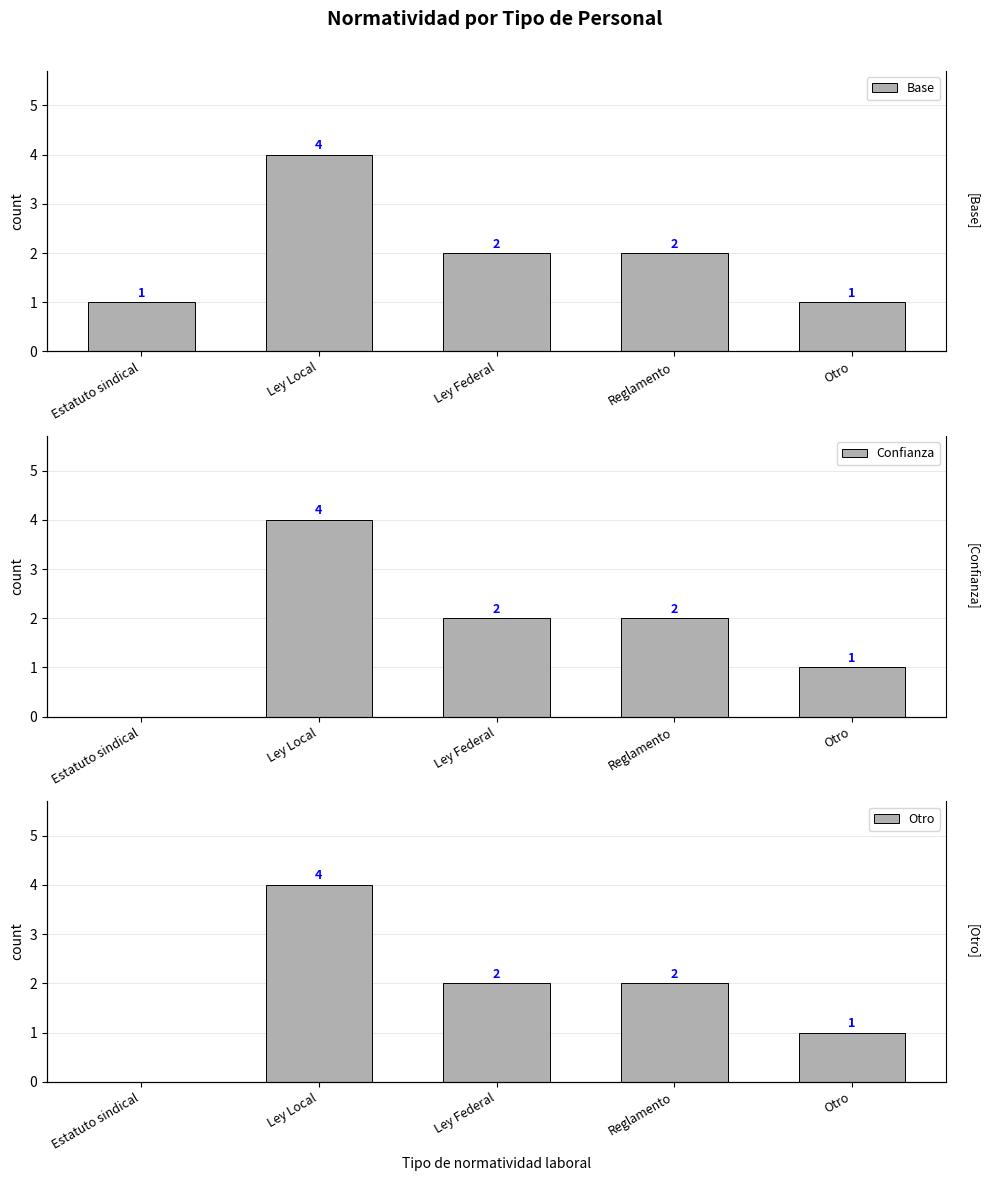

Is it true that Base equals 4 at Ley Local?

True